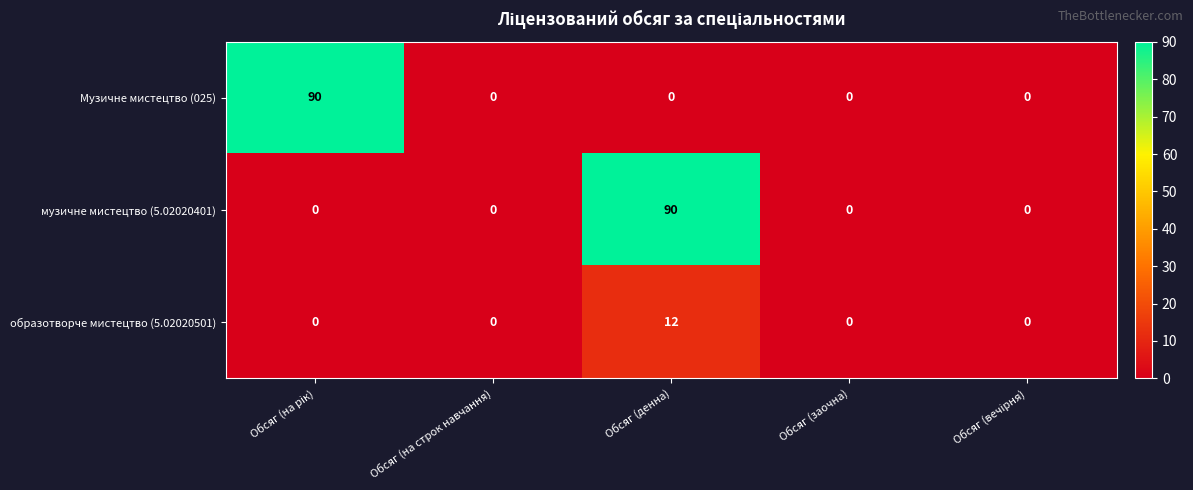

Reading left to right, extract all data points from this chart.

Музичне мистецтво (025): 90	0	0	0	0
музичне мистецтво (5.02020401): 0	0	90	0	0
образотворче мистецтво (5.02020501): 0	0	12	0	0